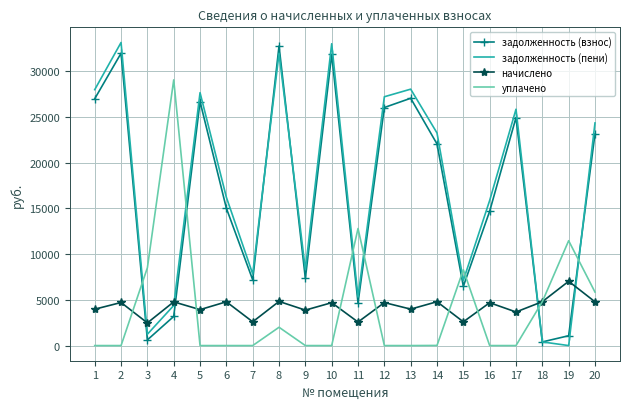

Which series changed the most between 5 and 10?

задолженность (пени)